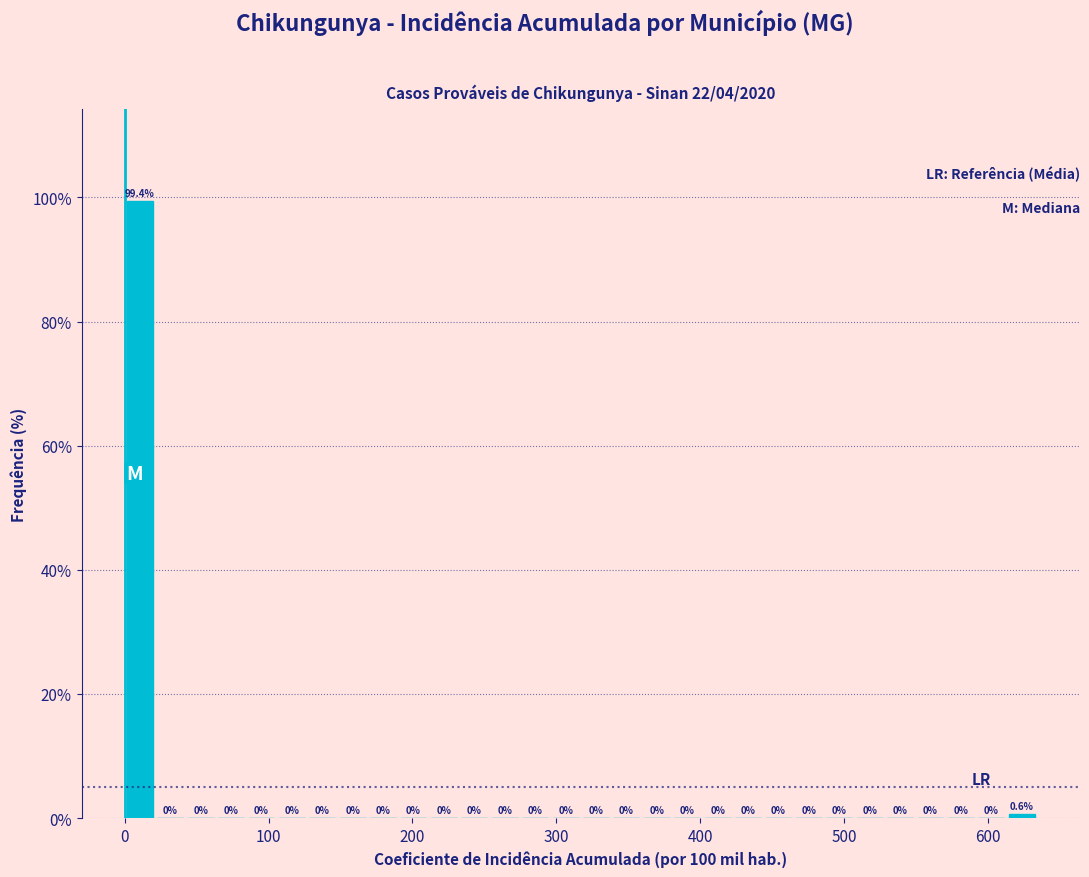

Read against the x-axis, roughly where is the centre of the tallest bar?

10